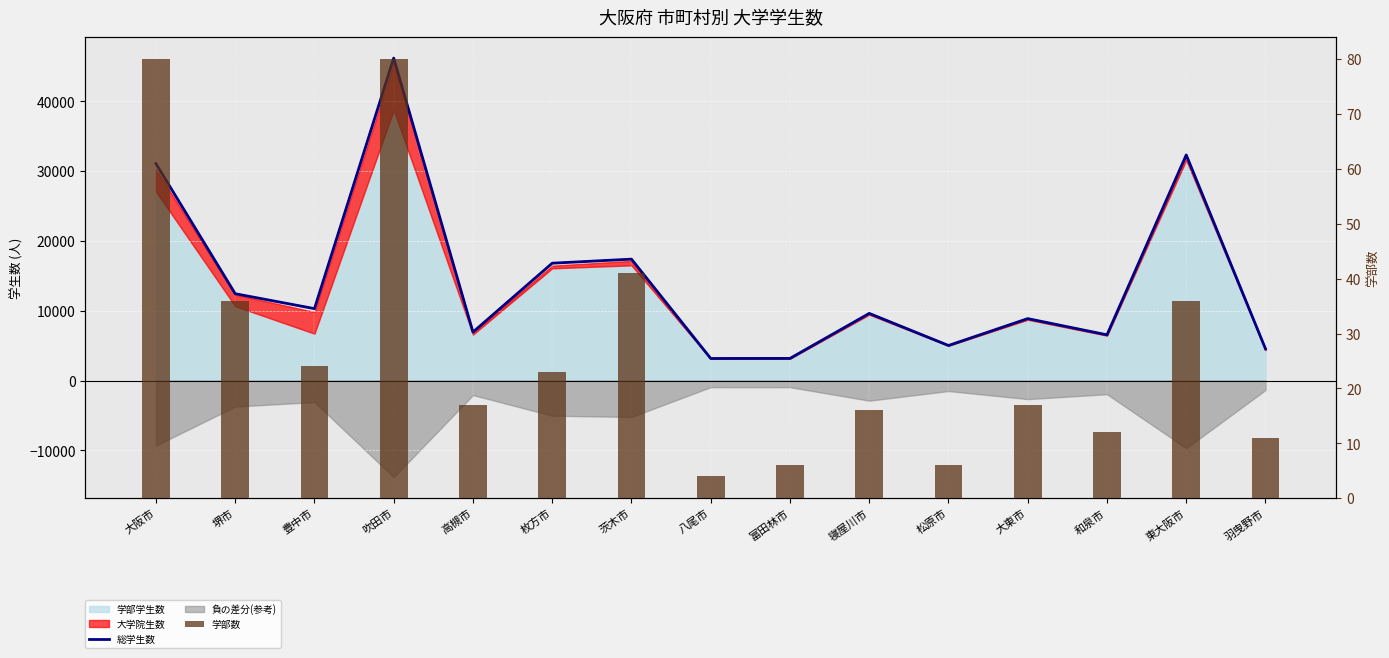

Rank the series at 富田林市 from lowest to highest value.

学部数, 総学生数